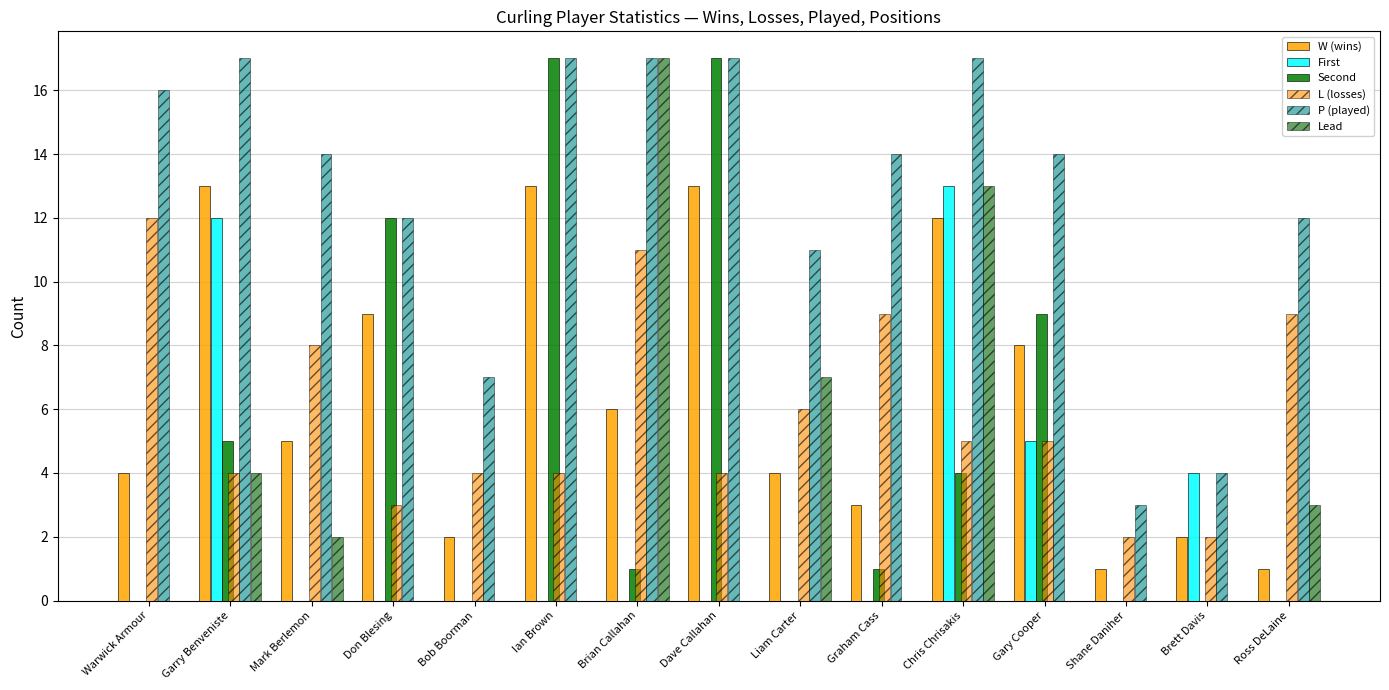

What is the sum of all P (played) values?

192